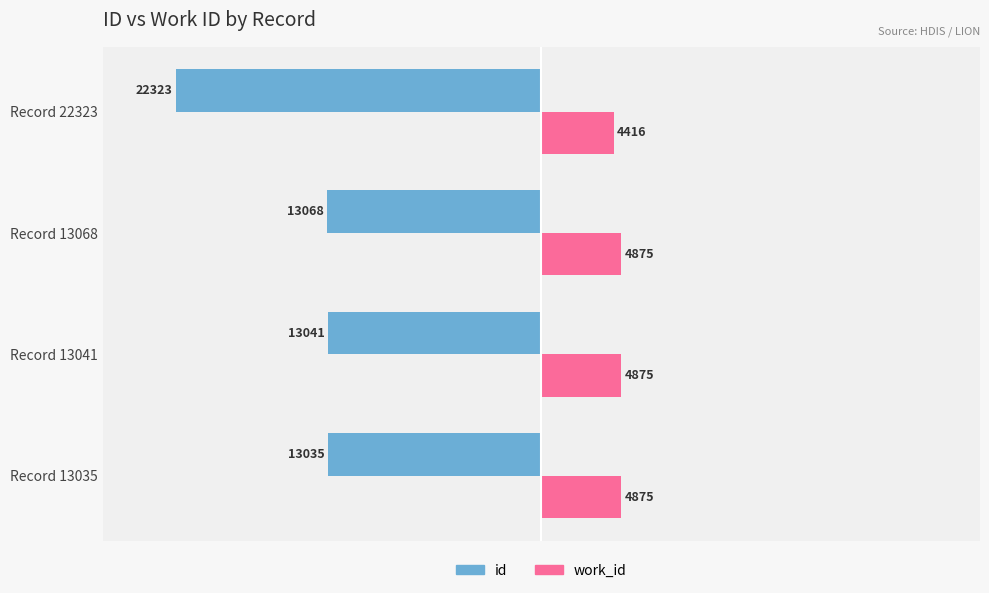

Is it true that id equals -16997 at Record 13041?

False